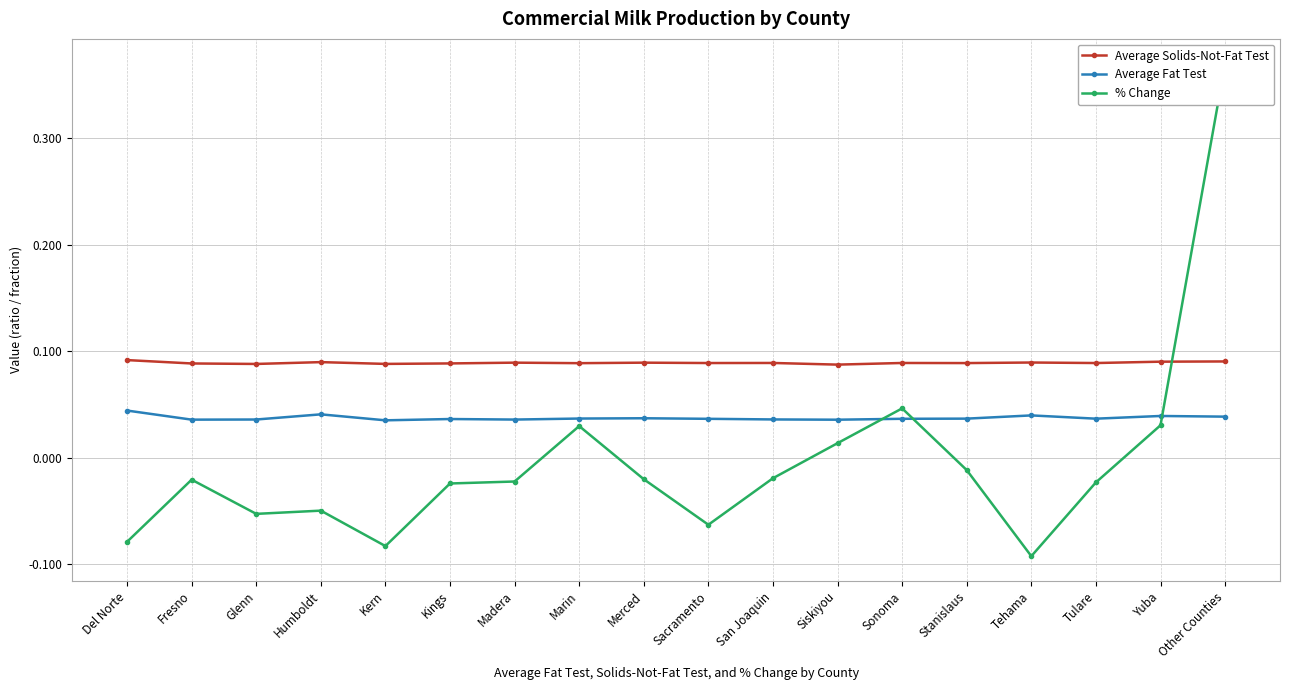

How many distinct data groups are displayed?

3